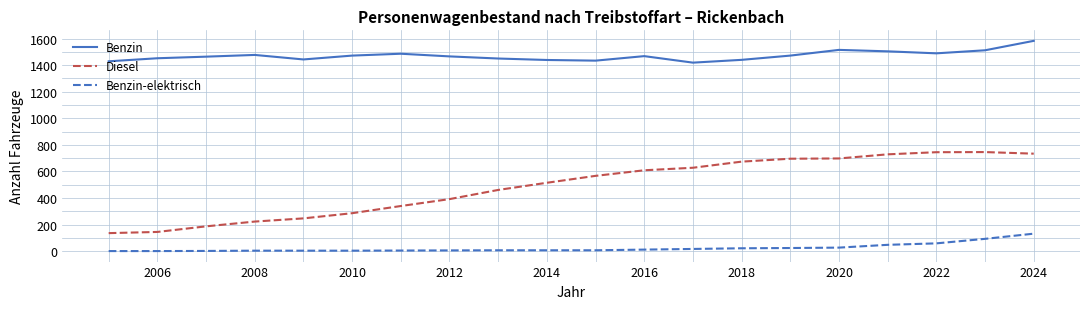

What is the lowest value of the Diesel series?

136